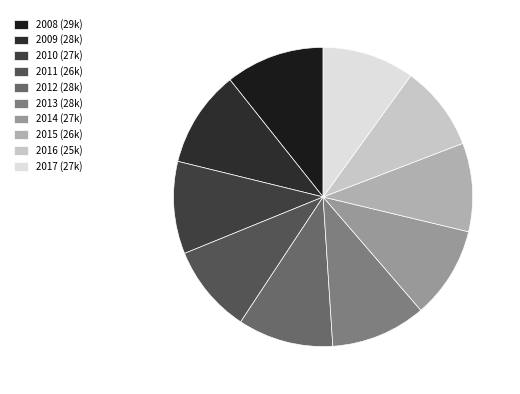

Count the number of slices in the pie.

10